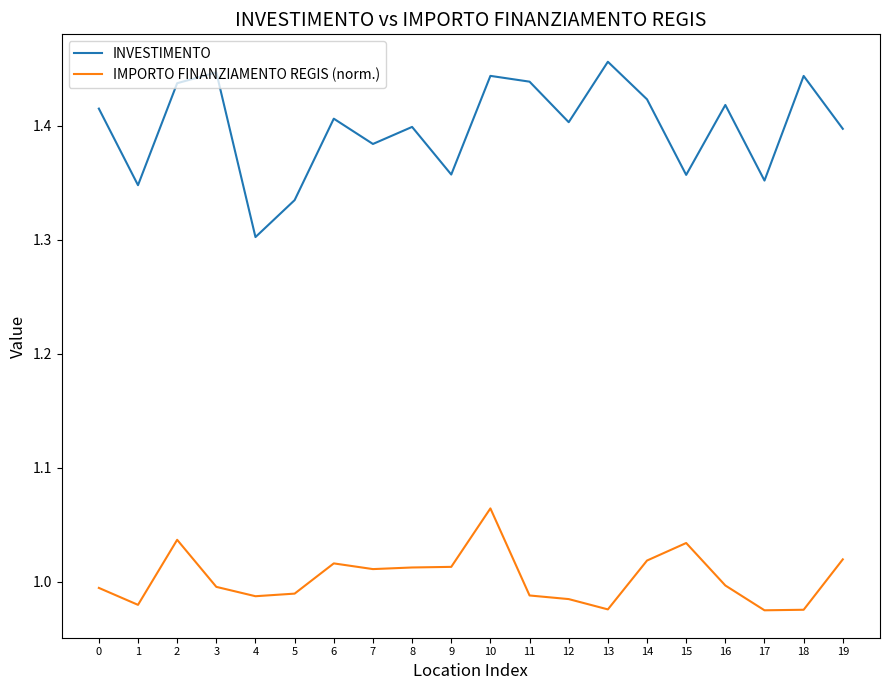

Which series has the largest total across all categories?

INVESTIMENTO